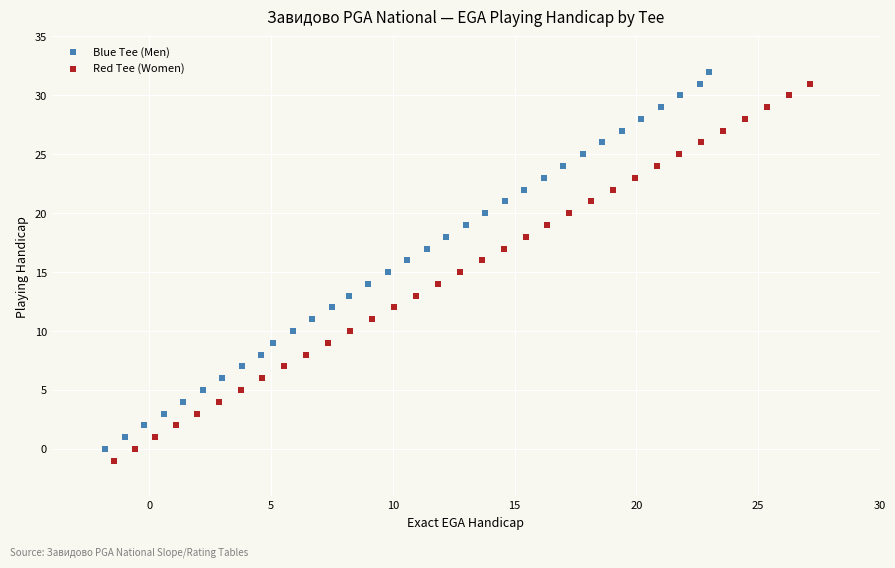

What are all the series names shown in the legend?

Blue Tee (Men), Red Tee (Women)